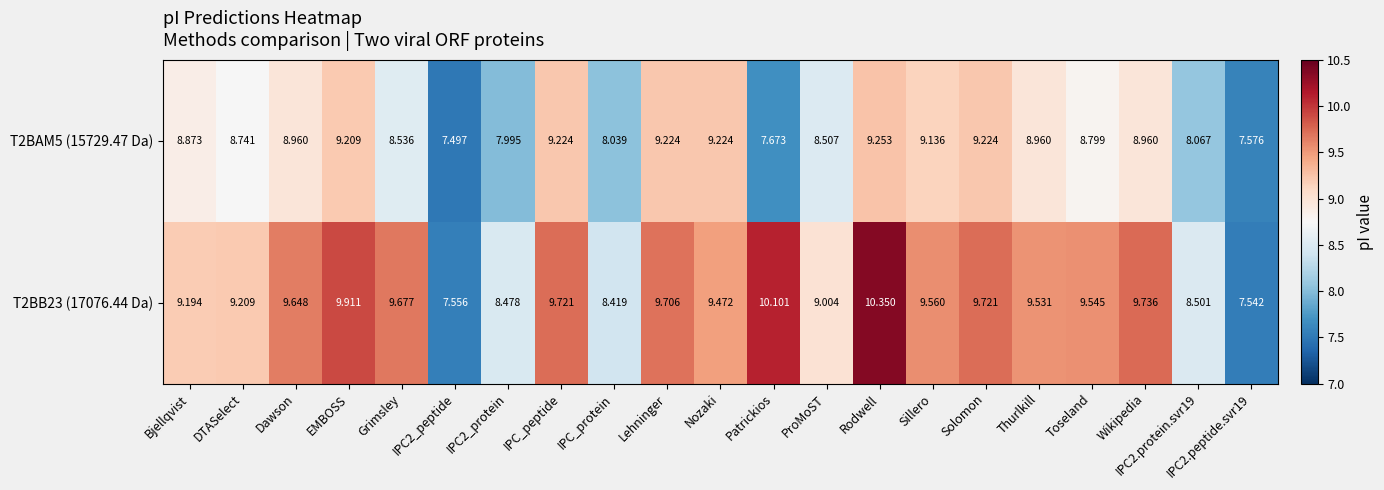

At which label does T2BAM5 (15729.47 Da) first exceed 8?

Bjellqvist